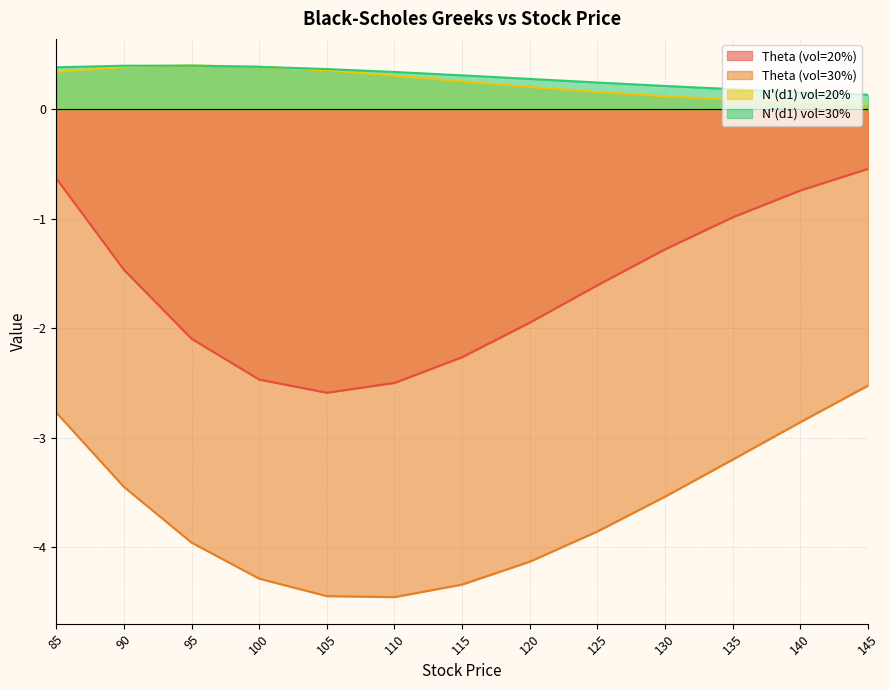

Reading left to right, extract all data points from this chart.

Theta (vol=20%): -0.6	-1.5	-2.1	-2.5	-2.6	-2.5	-2.3	-1.9	-1.6	-1.3	-1.0	-0.7	-0.5
Theta (vol=30%): -2.8	-3.4	-4.0	-4.3	-4.4	-4.5	-4.3	-4.1	-3.9	-3.5	-3.2	-2.9	-2.5
N'(d1) vol=20%: 0.3	0.4	0.4	0.4	0.4	0.3	0.3	0.2	0.2	0.1	0.1	0.1	0.0
N'(d1) vol=30%: 0.4	0.4	0.4	0.4	0.4	0.3	0.3	0.3	0.2	0.2	0.2	0.2	0.1